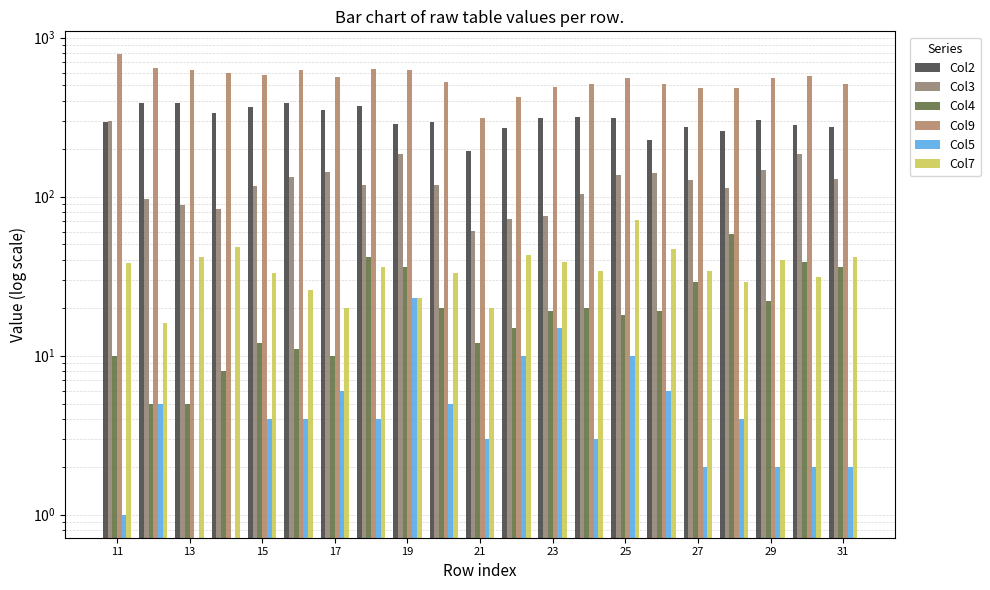

Between 17 and 31, which is larger?

17